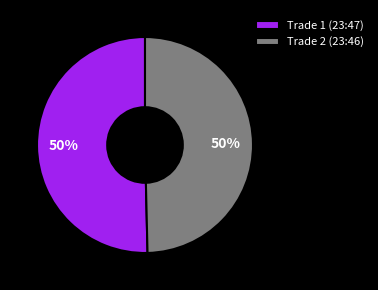

To the nearest percent, what portion does Trade 2 (23:46) represent?

50%